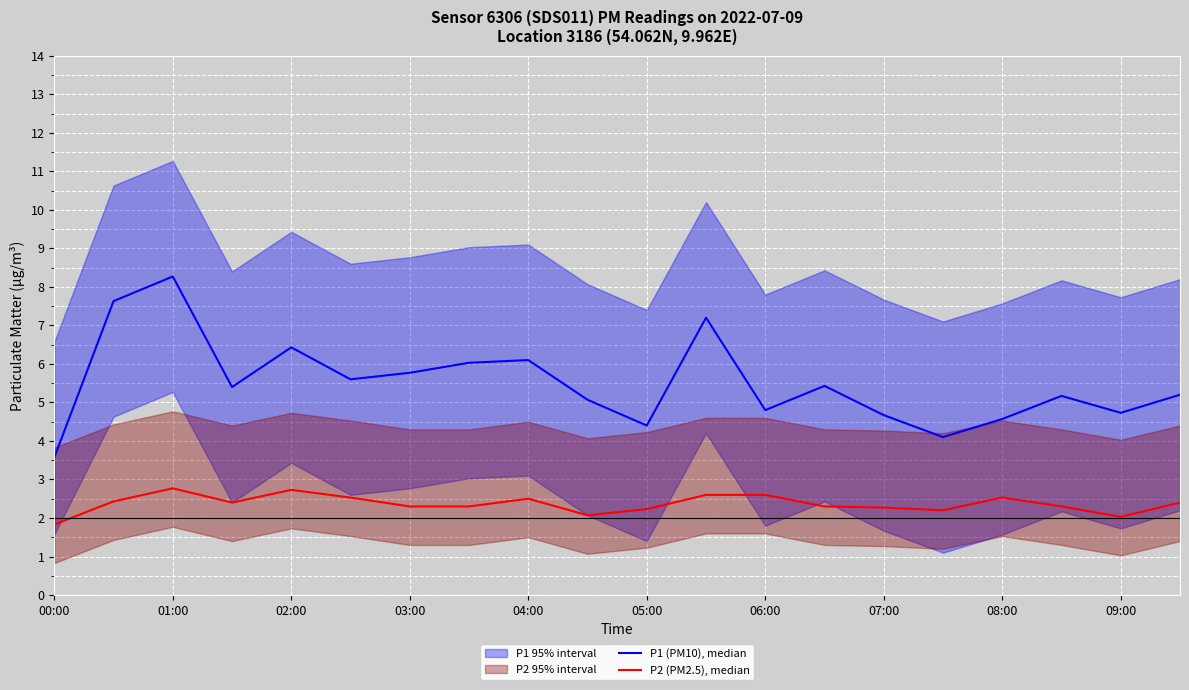

Rank the series at 06:00 from lowest to highest value.

P2 (PM2.5), median, P1 (PM10), median